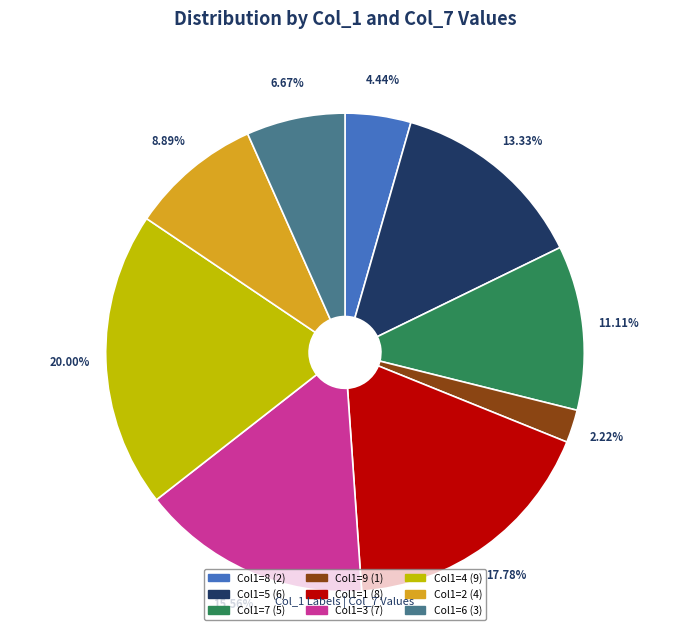

Is there any slice that represents more than half of the pie?

No